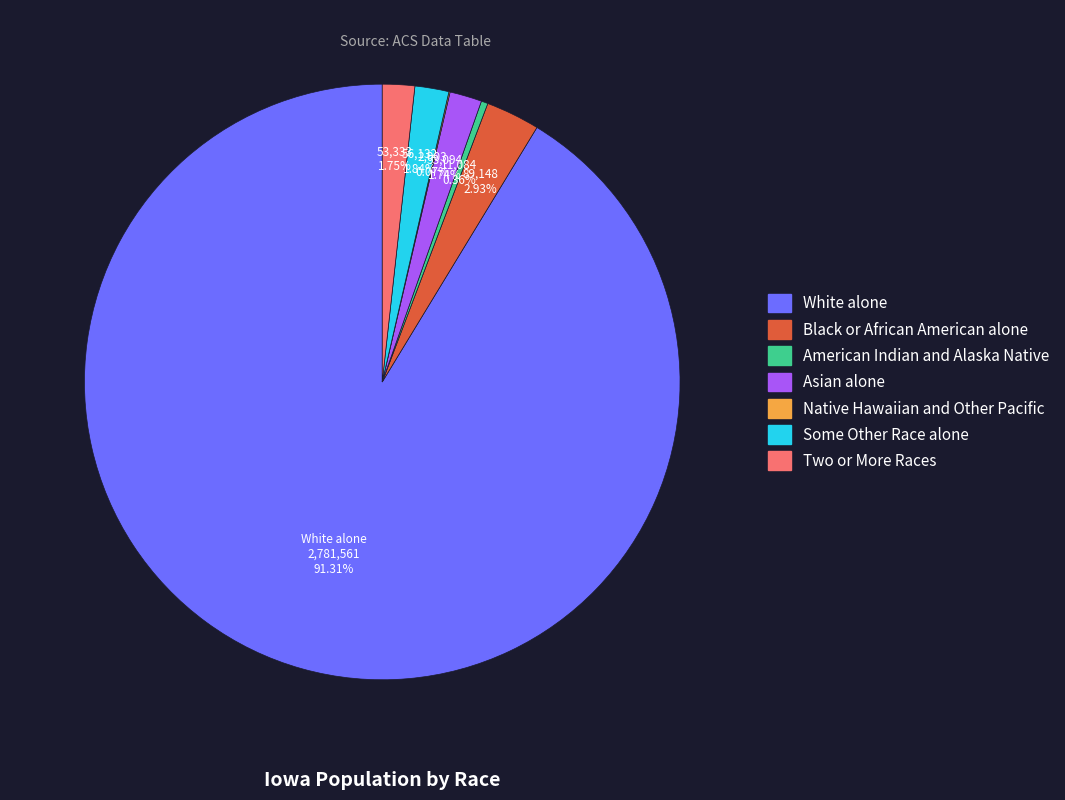

To the nearest percent, what is the difference between the largest and smallest slice percentages?

91%